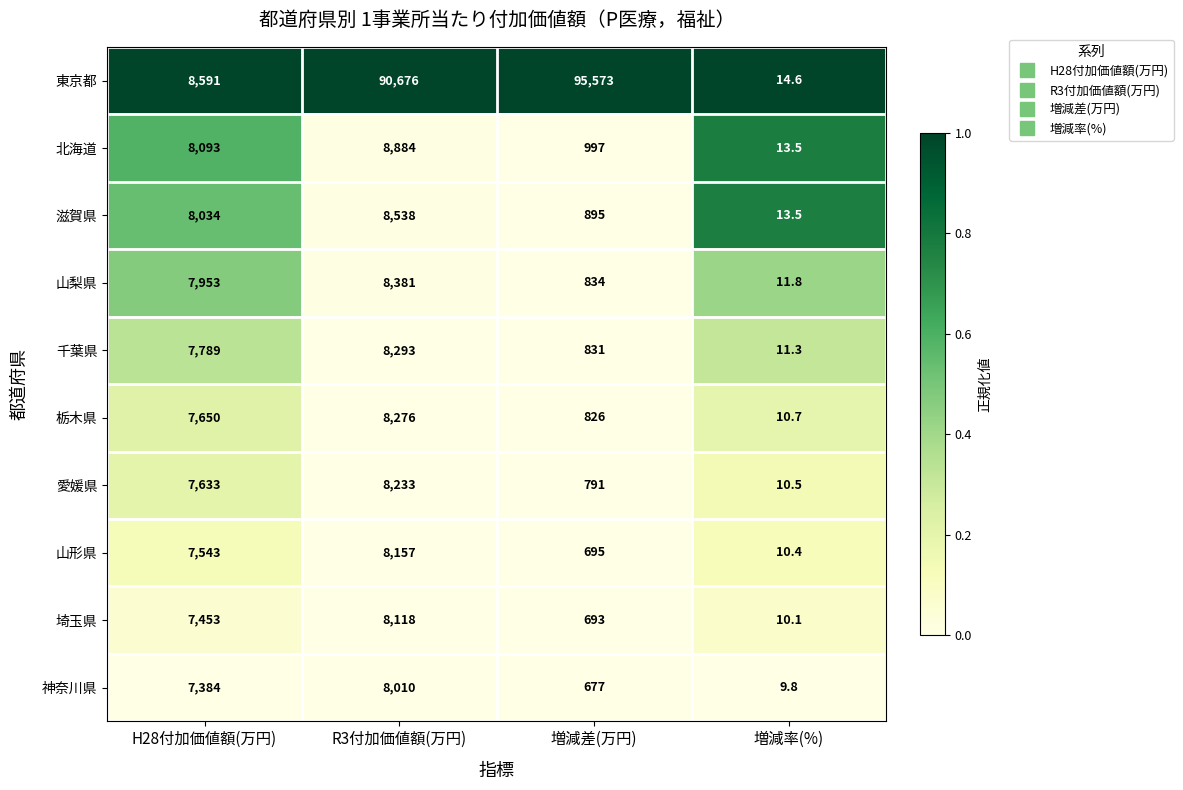

List the labels in order of 東京都 value, smallest first.

増減率(%), H28付加価値額(万円), R3付加価値額(万円), 増減差(万円)